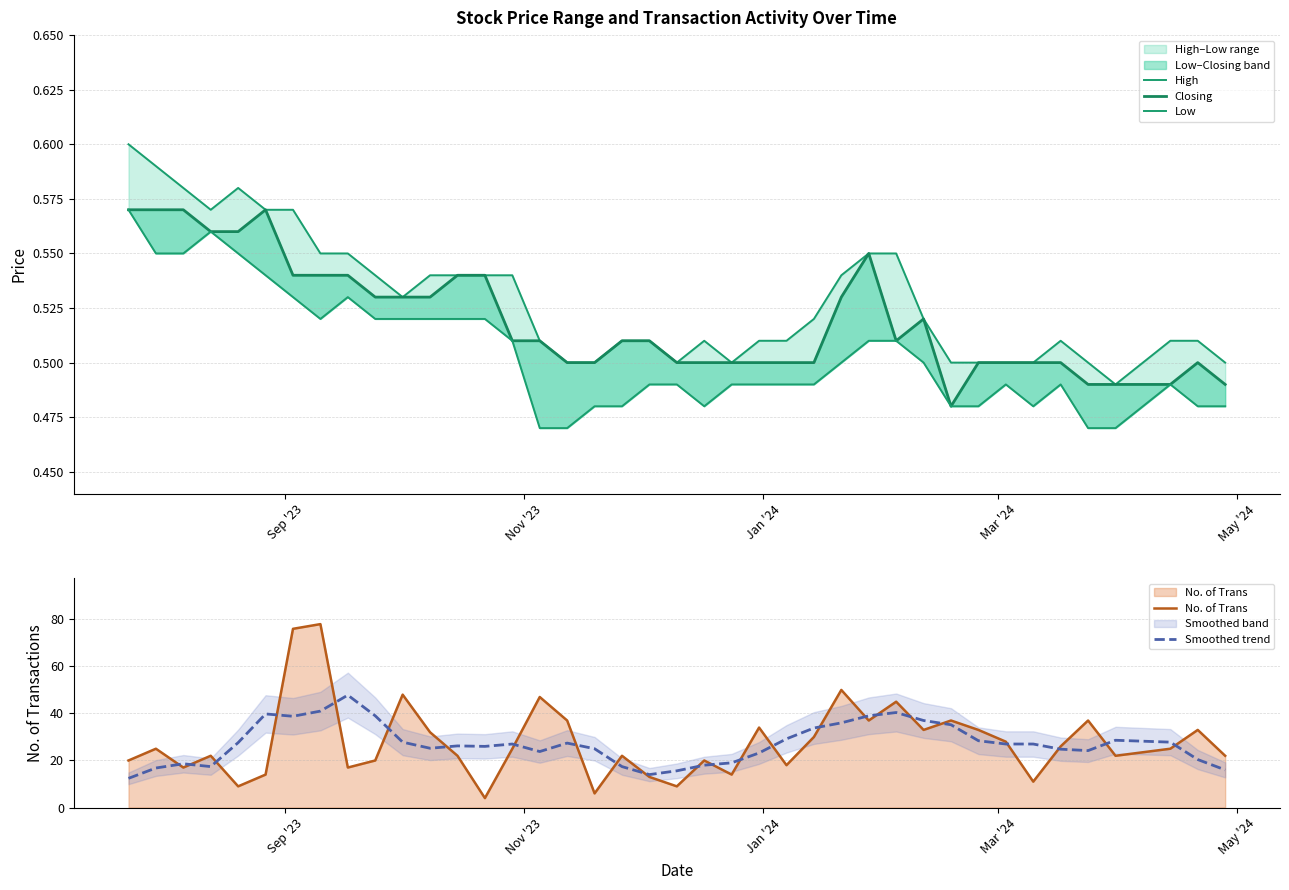

Which series ends up on top after the final intersection of Smoothed trend and No. of Trans?

No. of Trans